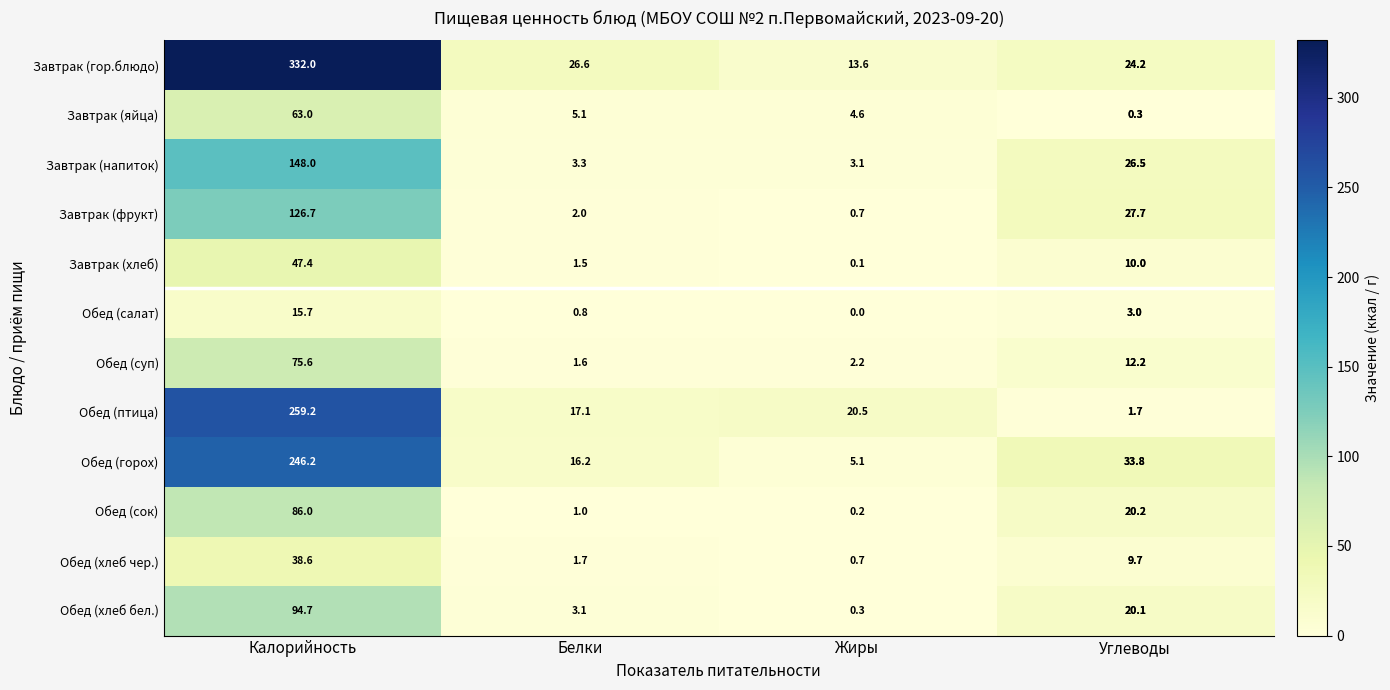

The Обед (хлеб бел.) series shows 46.7 at Калорийность. True or false?

False